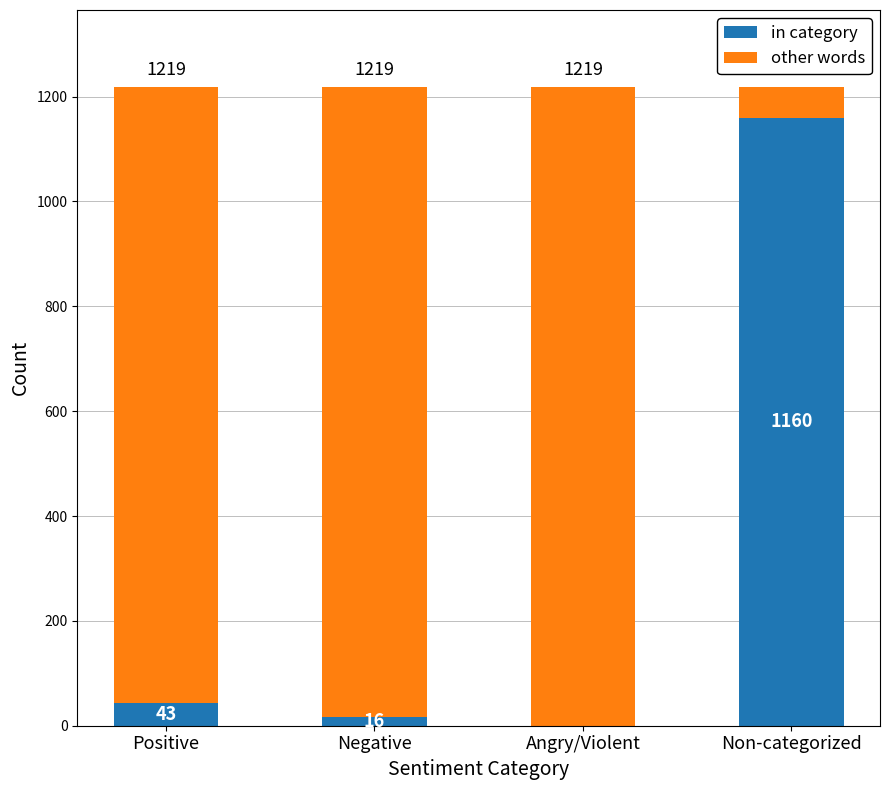

Where is in category nearest to the value 580?

Positive